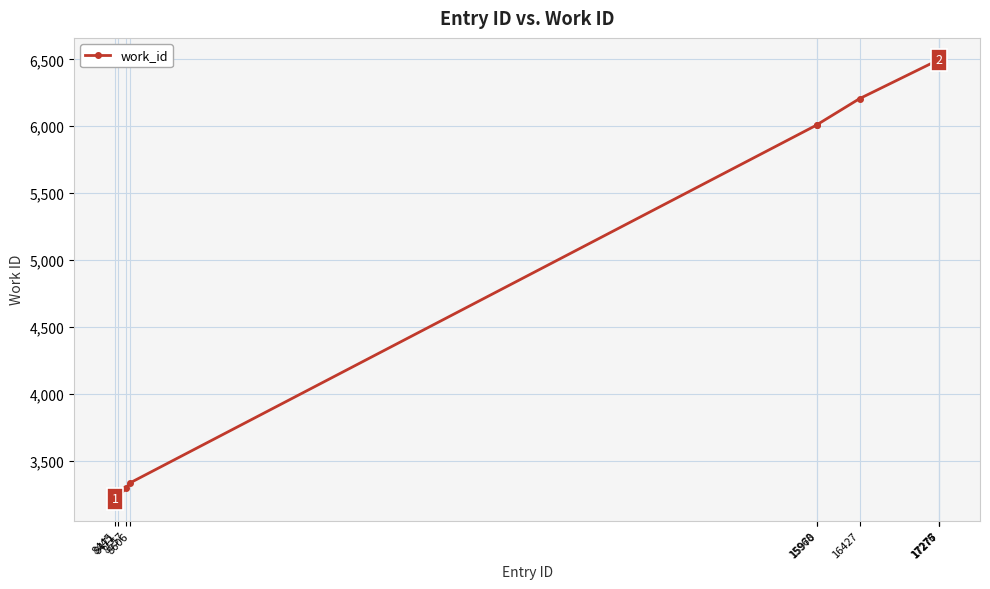

What is the value of the 2nd point from the left?

3226